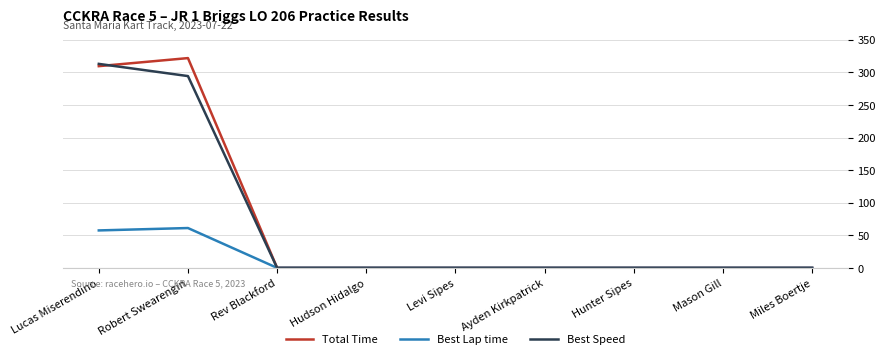

What position from the left is Hunter Sipes?

7